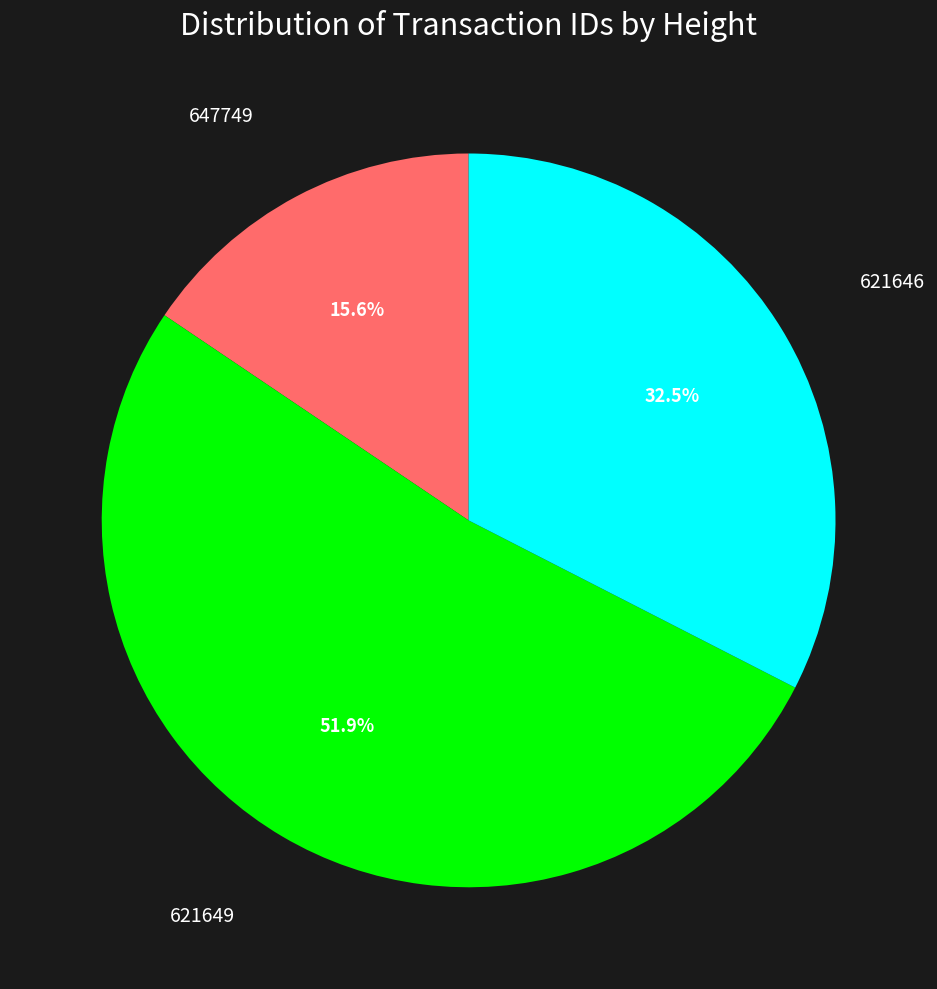

Is there any slice that represents more than half of the pie?

Yes